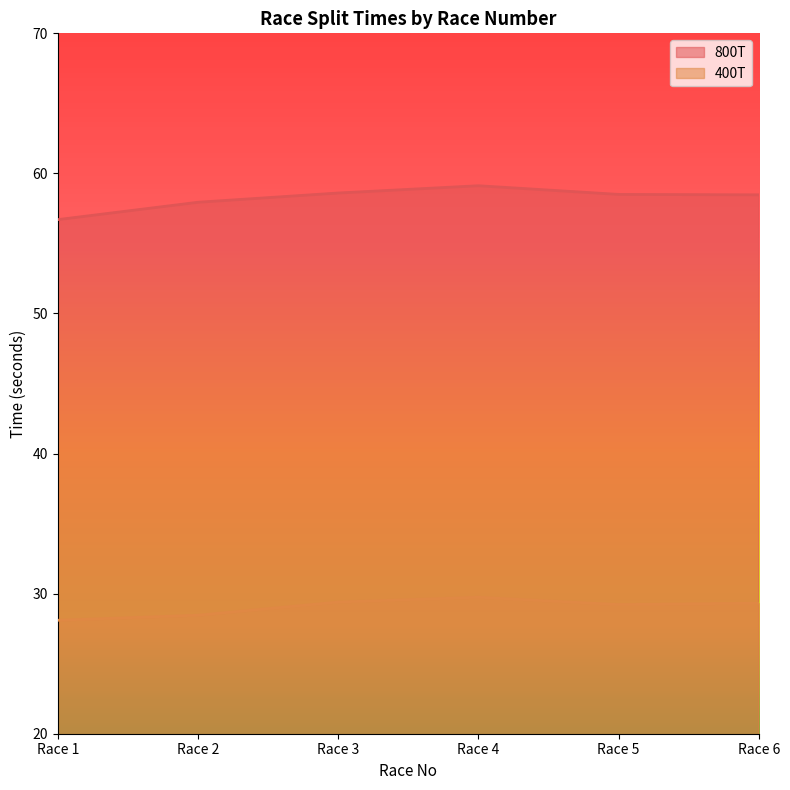

The value of 400T at Race 2 is 45.2. True or false?

False